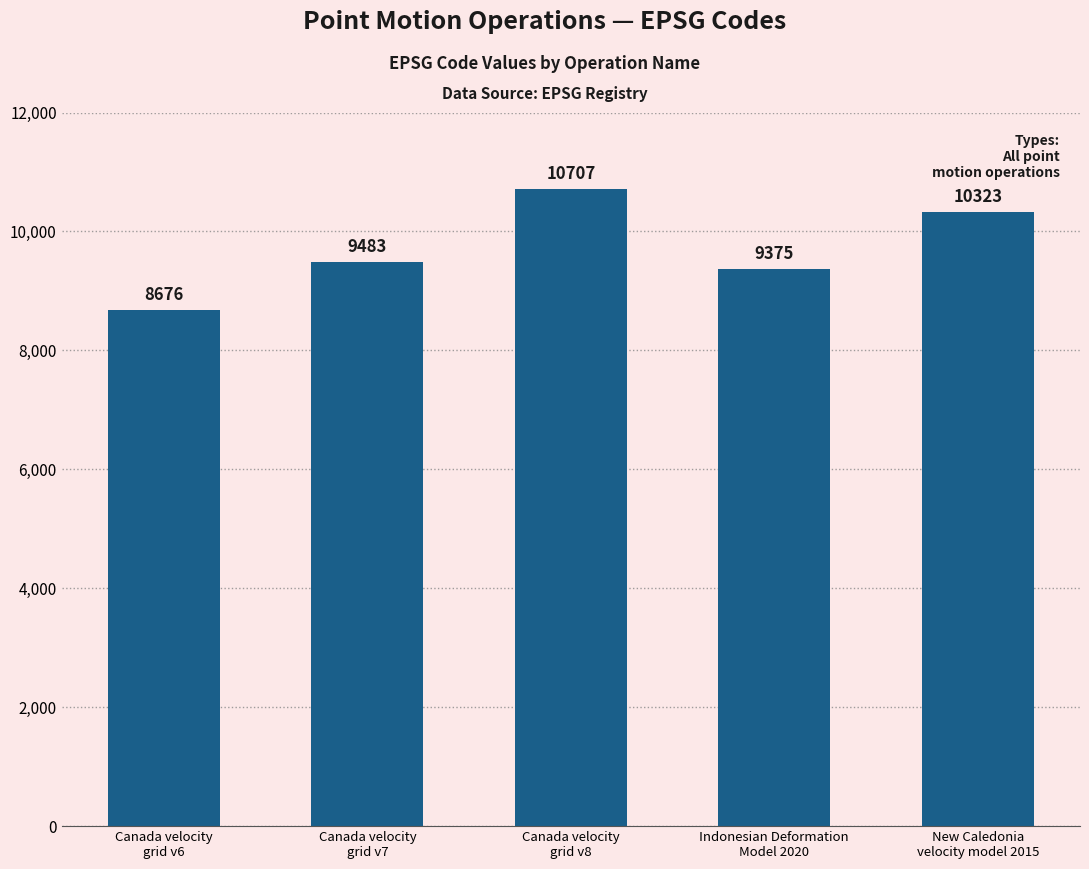

Which category has the lowest value across all series?

Canada velocity
grid v6